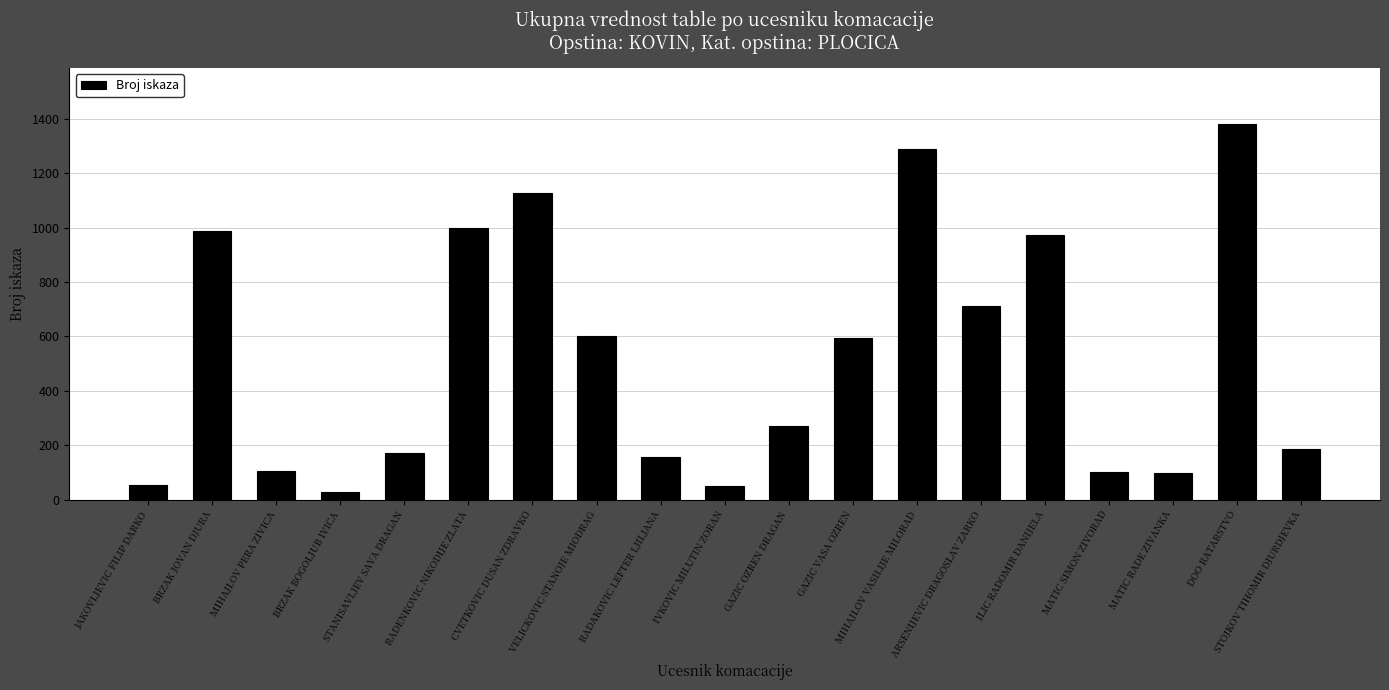

Read the value at IVKOVIC MILUTIN ZORAN, to the nearest 50.

50